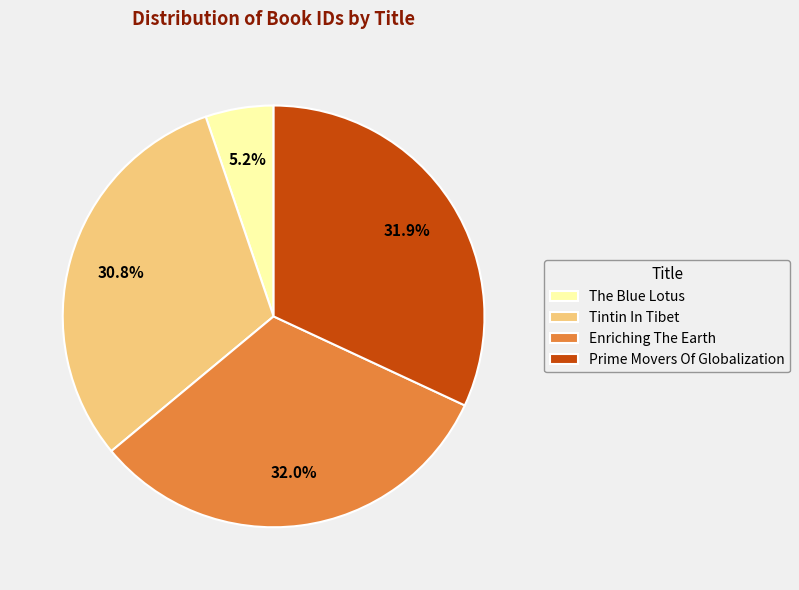

How many slices are in this pie chart?

4